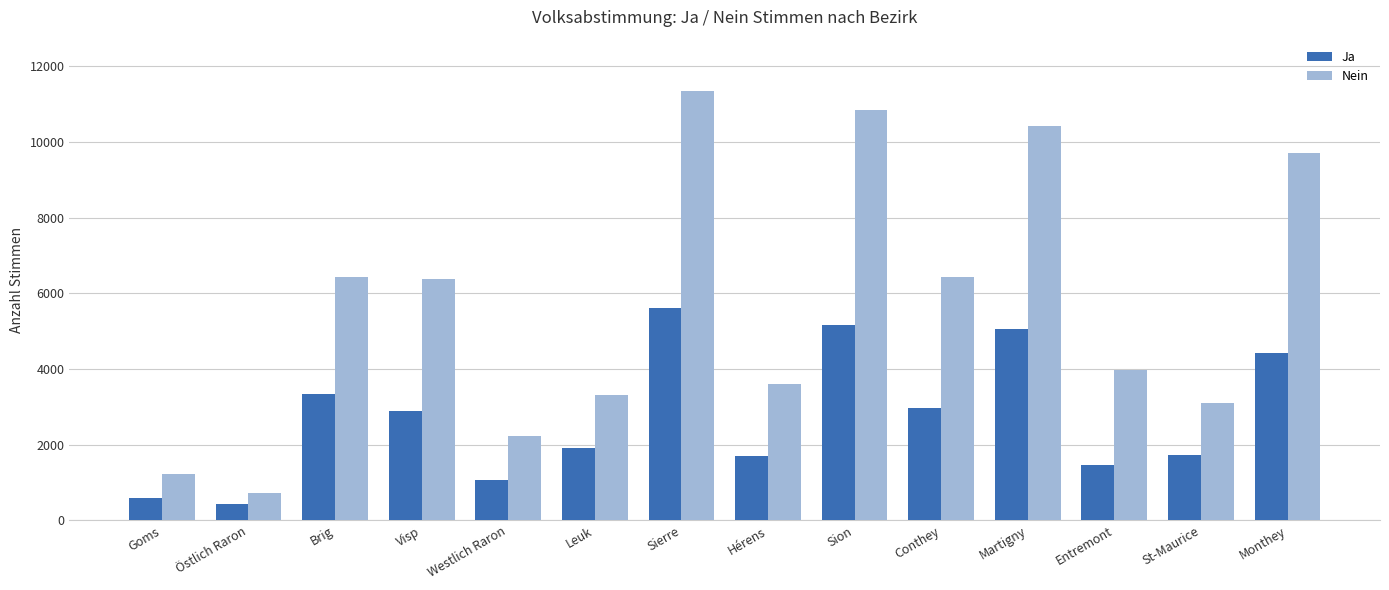

What are all the series names shown in the legend?

Ja, Nein